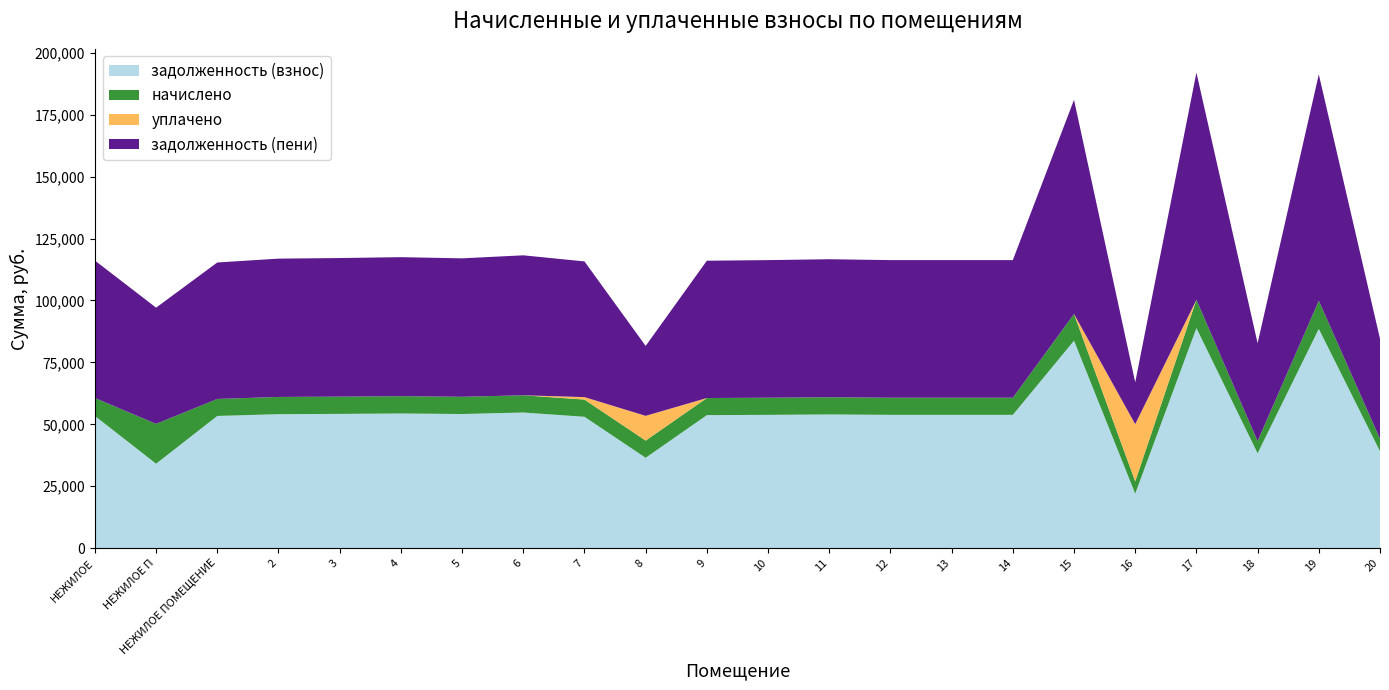

Reading right to left, what are all the values shown in this chart?

задолженность (взнос): 39124.0	88526.6	38298.6	88858.0	22000.2	83774.1	53823.3	53823.3	53823.3	53989.1	53823.3	53712.8	36493.7	53044.2	54769.3	54154.8	54375.9	54210.0	54099.7	53381.1	34095.5	53381.1
начислено: 5029.7	11380.6	4923.1	11423.3	4979.9	10769.6	6919.3	6919.3	6919.3	6940.6	6919.3	6905.0	6933.5	6947.8	6954.8	6961.9	6990.4	6969.0	6954.8	6862.4	16098.2	7251.9
уплачено: 0.0	0.0	0.0	0.0	23094.0	0.0	0.0	0.0	0.0	0.0	0.0	0.0	10000.0	1000.0	0.0	0.0	0.0	0.0	0.0	0.0	0.0	0.0
задолженность (пени): 40381.4	91371.7	39529.4	91713.8	16888.2	86466.5	55553.2	55553.2	55553.2	55724.3	55553.2	55439.0	28227.0	54781.2	56508.0	55895.3	56123.5	55952.3	55838.4	55096.7	46906.4	55486.1